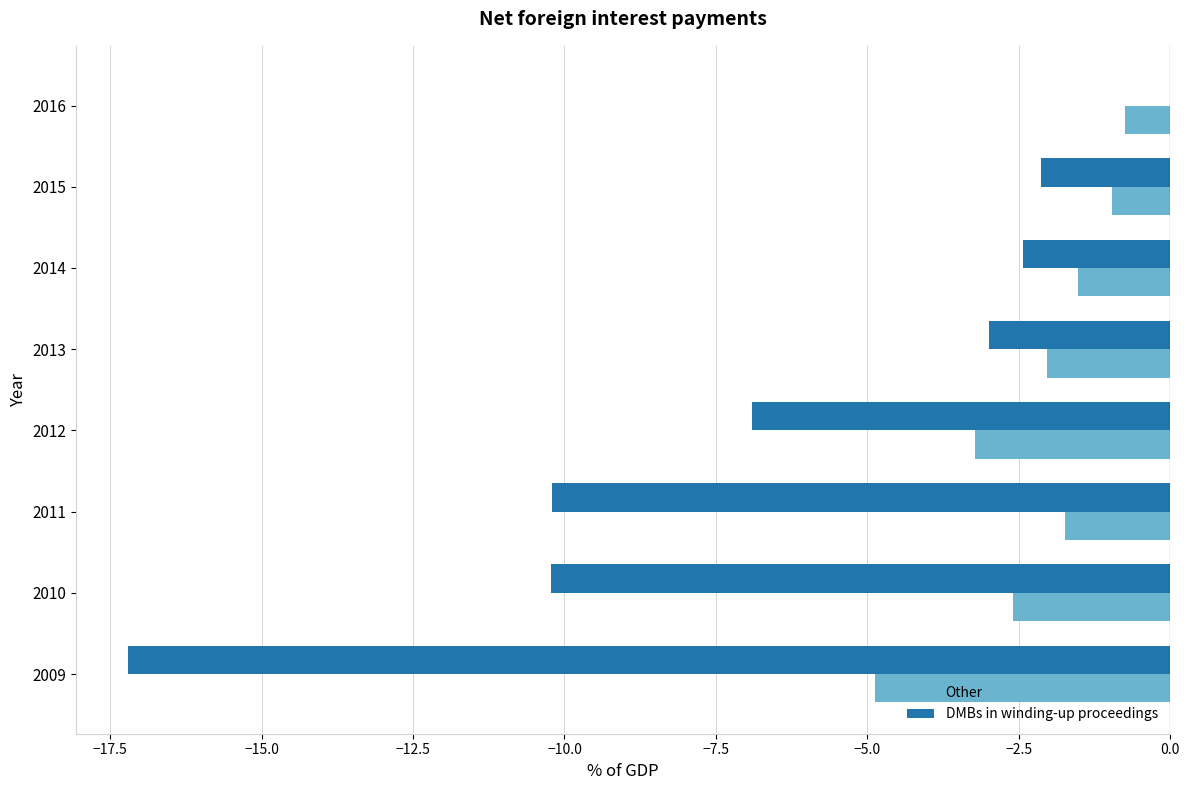

True or false: DMBs in winding-up proceedings has a value of -15.8 at 2010.

False